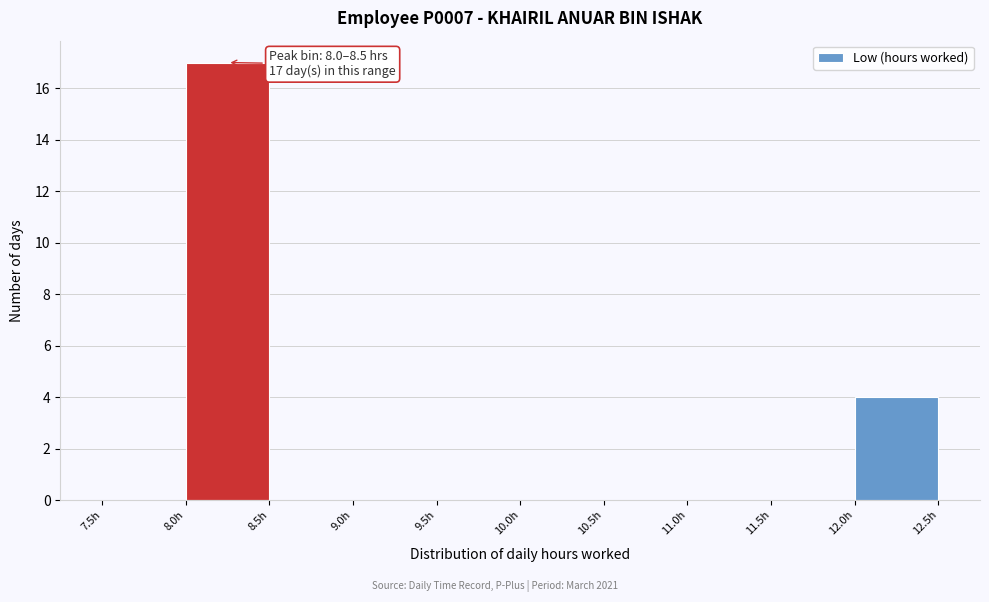

Over which range of the x-axis is the bar tallest?

8.0 to 8.5